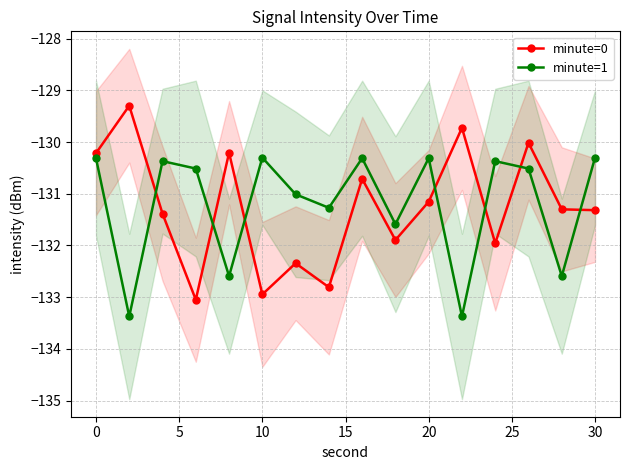

True or false: minute=0 has a value of -131.3 at 30.

True